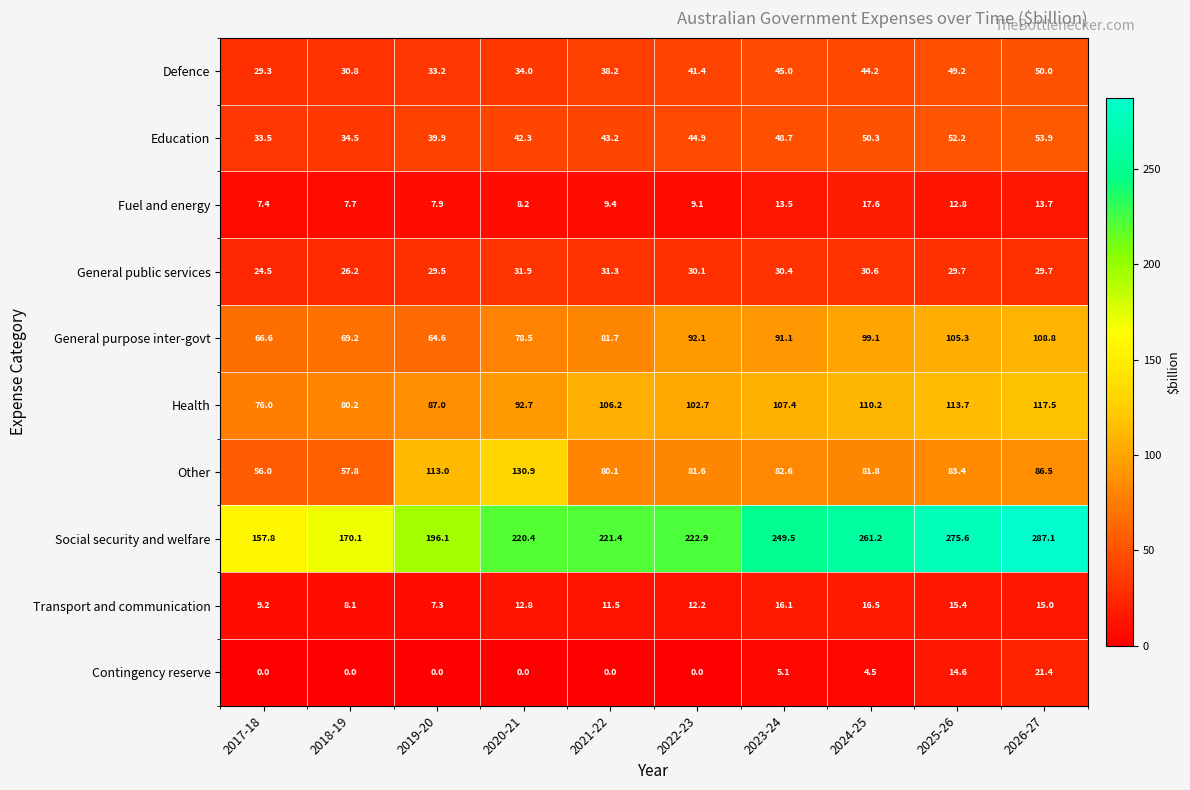

What is the sum of the General purpose inter-govt values at 2024-25 and 2021-22?

180.8